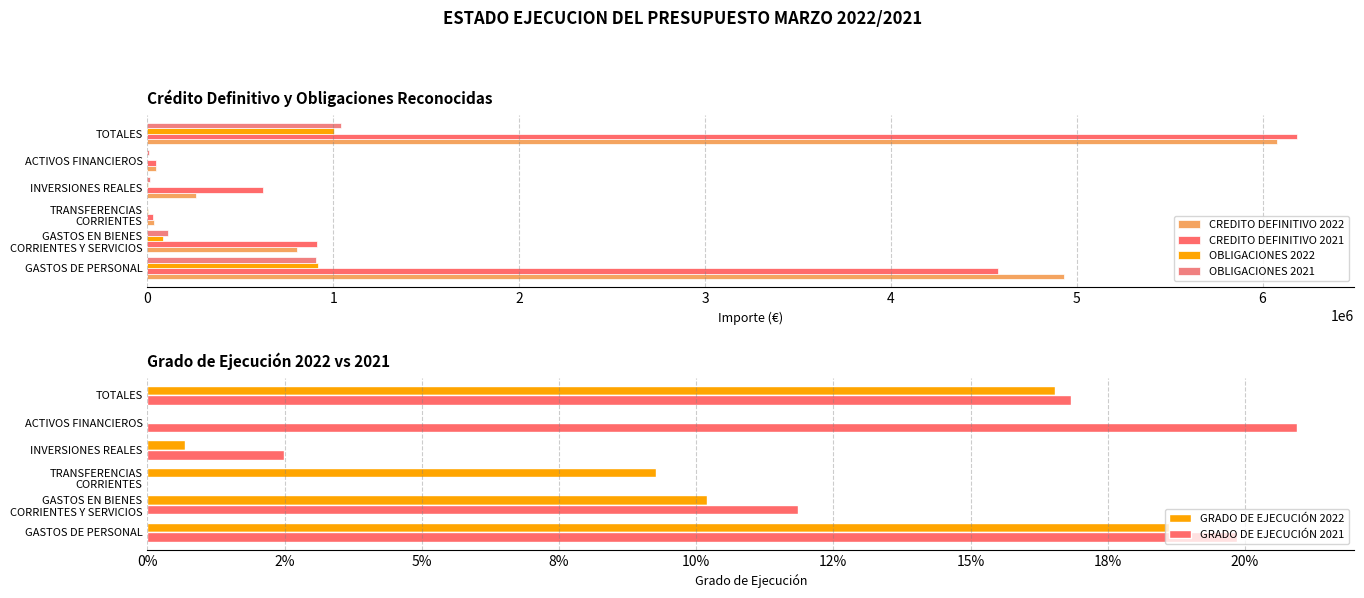

What is the sum of all CREDITO DEFINITIVO 2021 values?

12370221.3